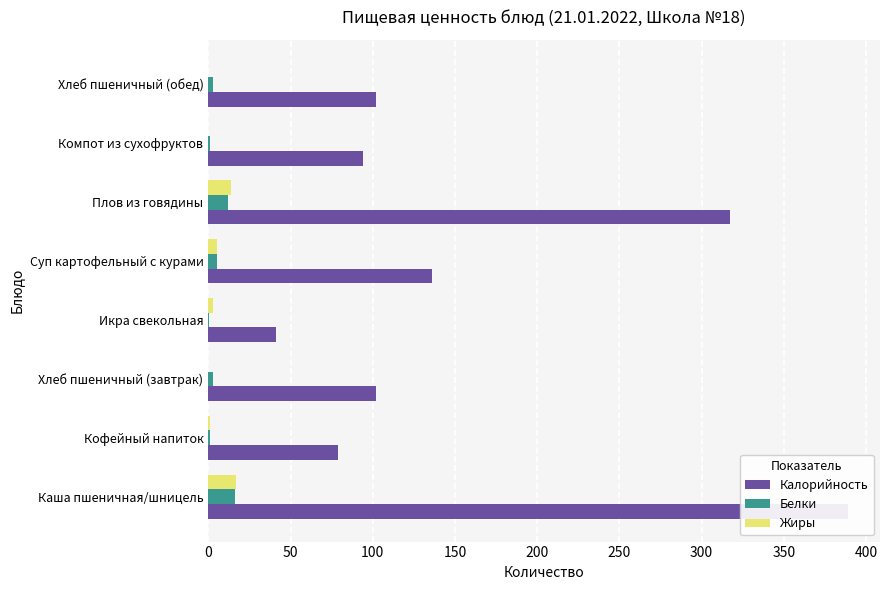

Which series has the widest spread of values?

Калорийность